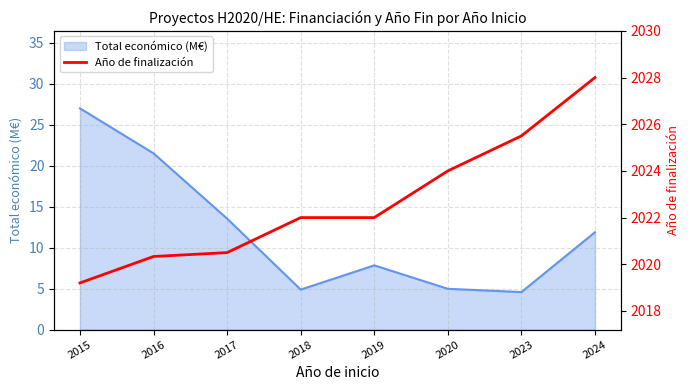

True or false: the data has more than 2 interior local peaks.

False